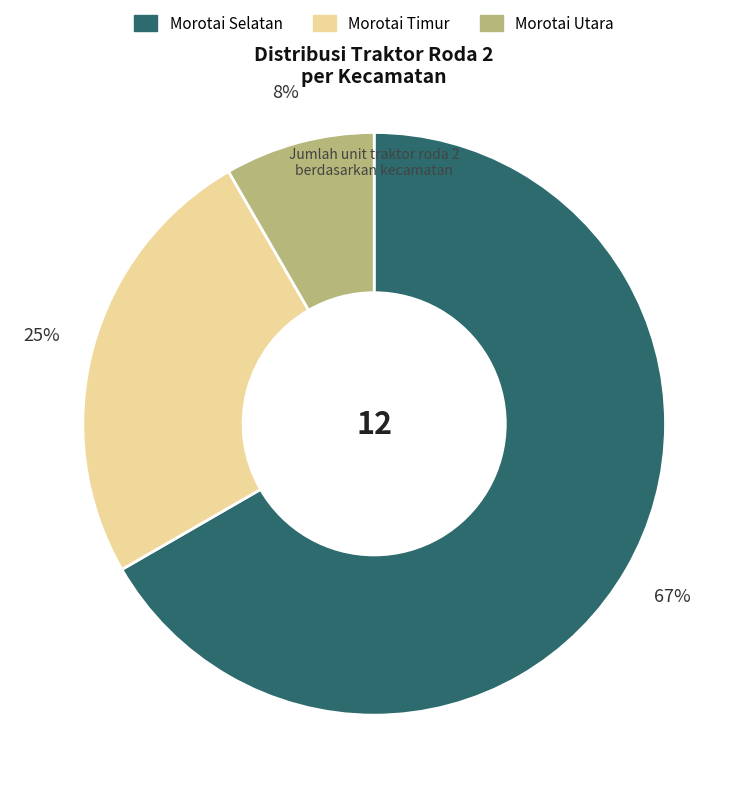

Do Morotai Utara and Morotai Selatan together represent more than half of the pie?

Yes